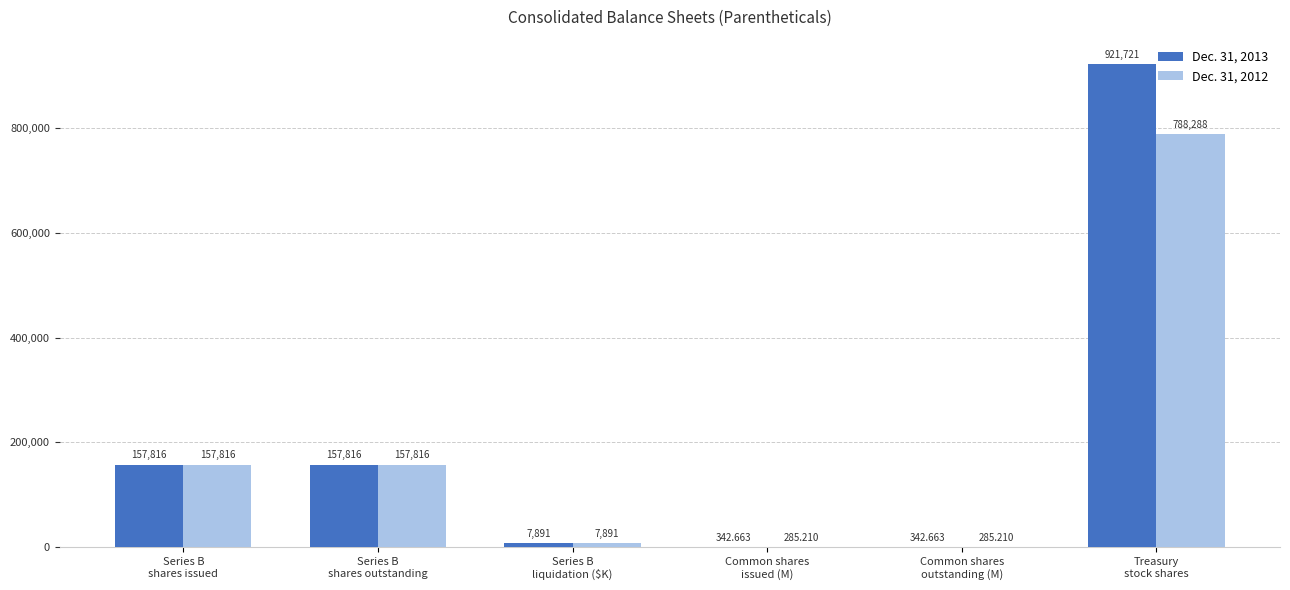

How many groups of bars are there?

6